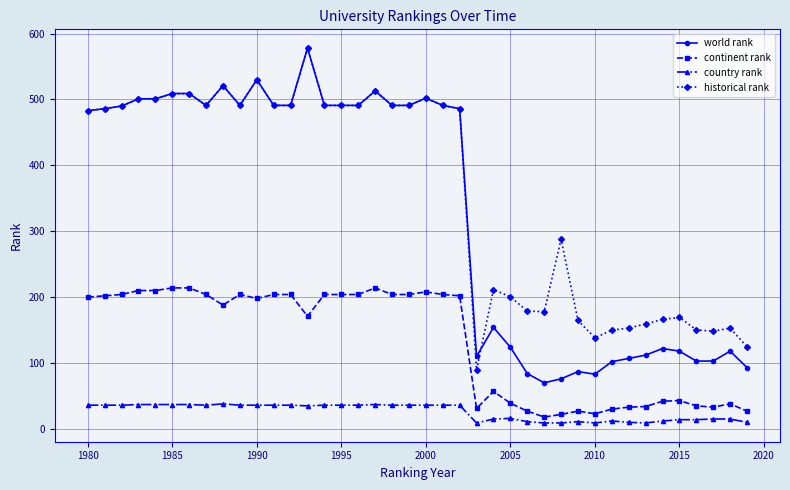

Does the chart have visible grid lines?

Yes